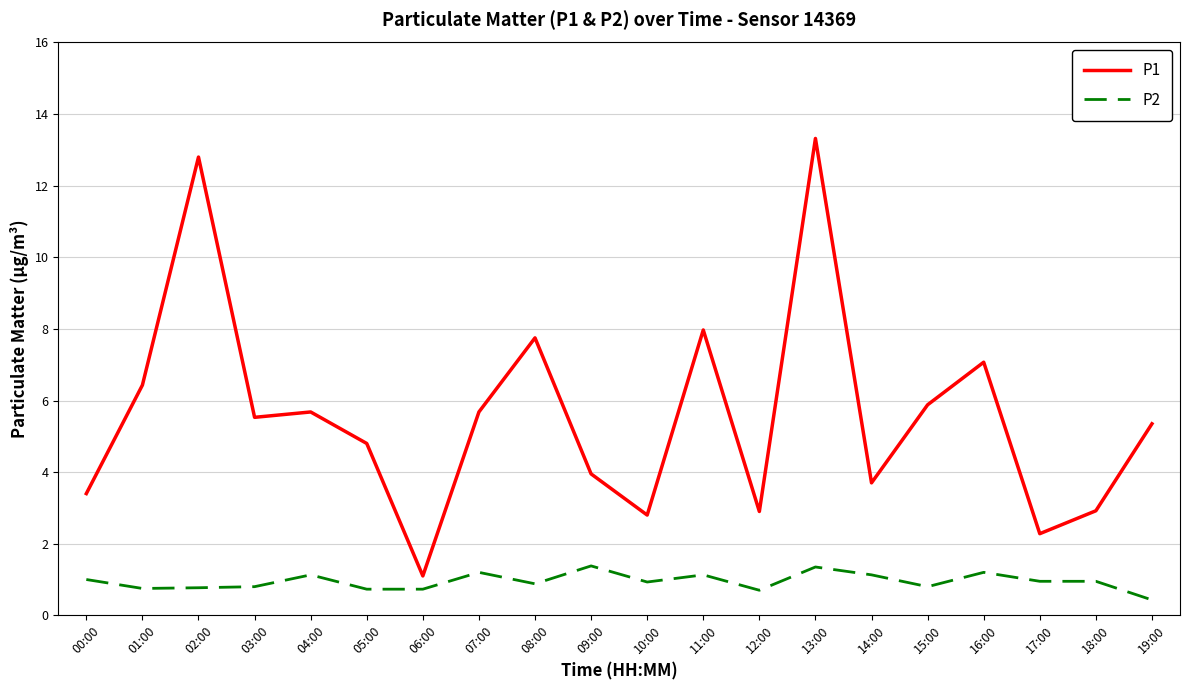

Between 08:00 and 17:00, which series saw the biggest shift?

P1